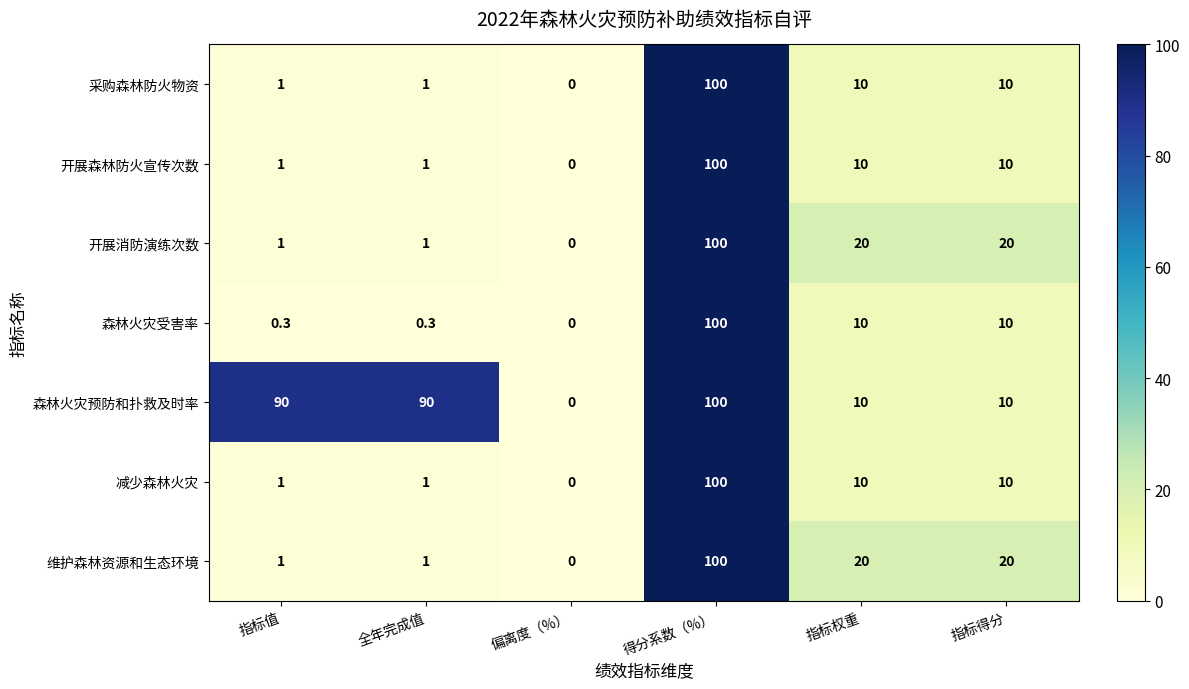

The value of 减少森林火灾 at 指标权重 is 10.0. True or false?

True